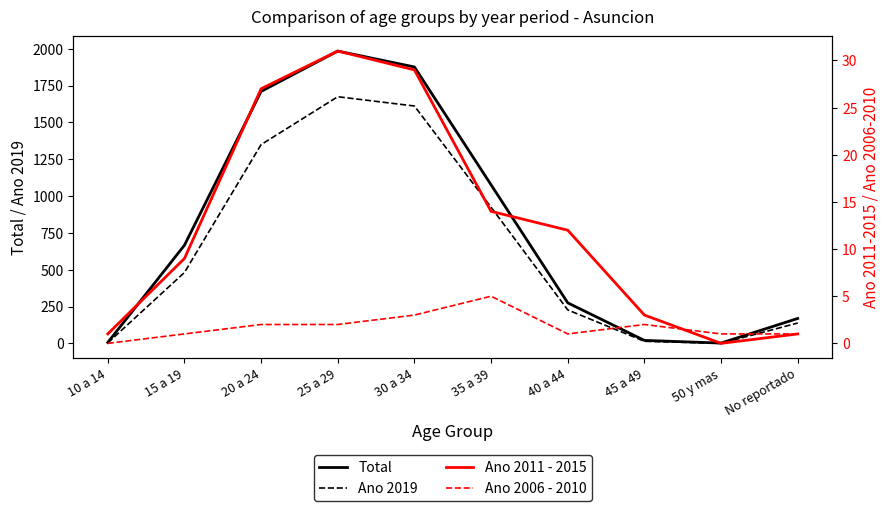

How many lines are shown in the chart?

4